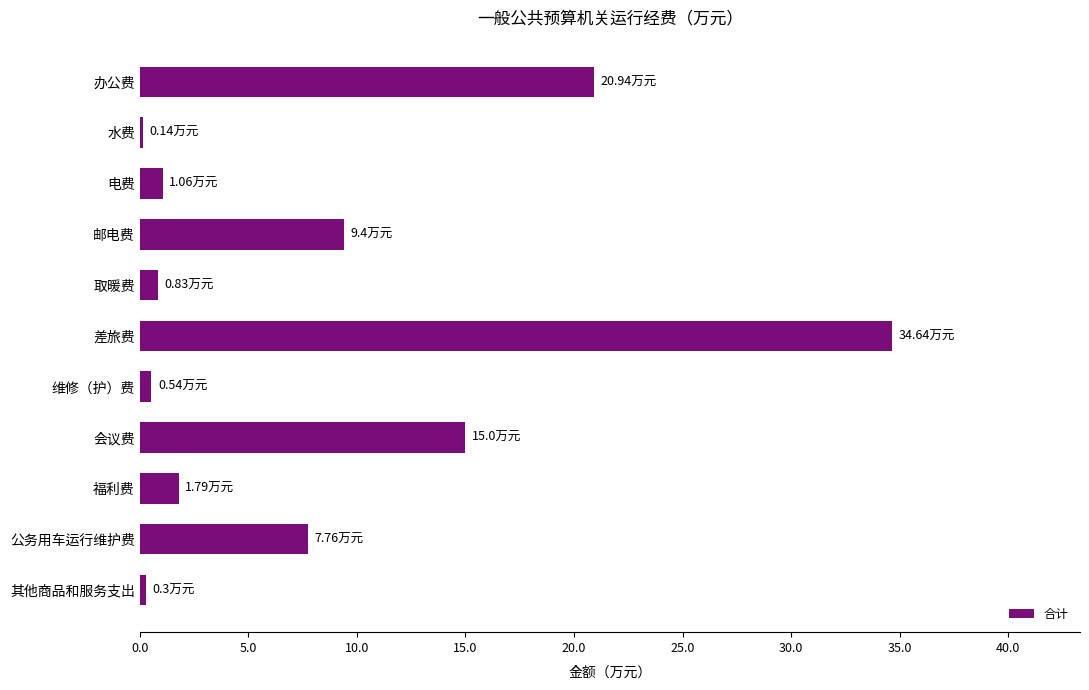

Which label corresponds to the largest value in the chart?

差旅费